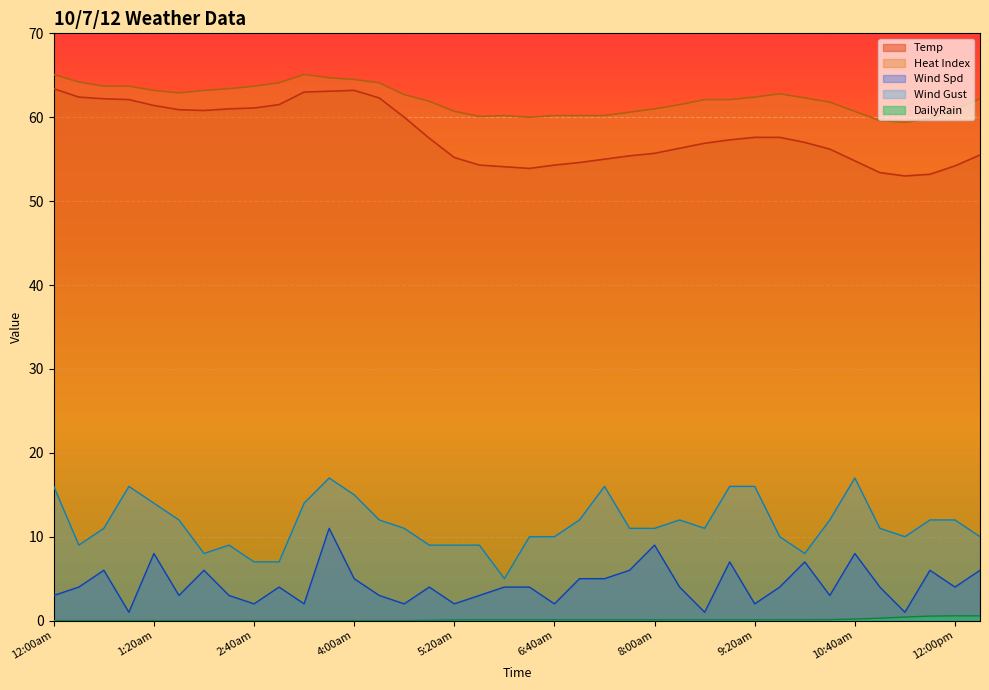

What is the sum of the Heat Index values at 1:00am and 8:20am?

125.2